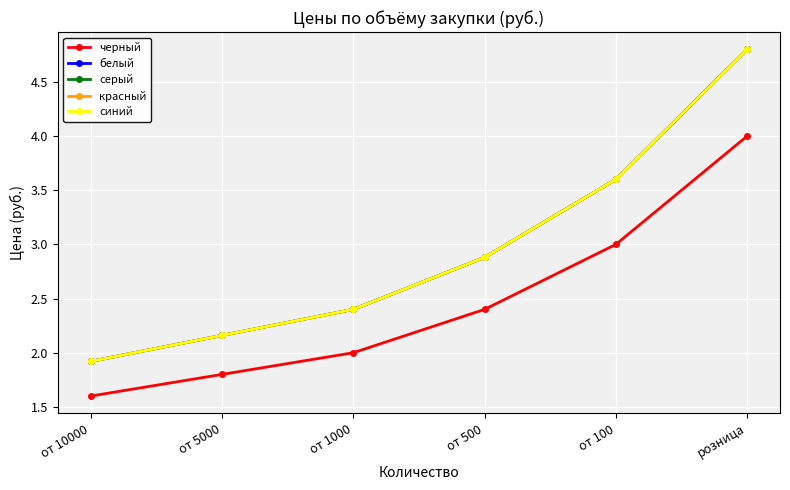

Does the chart have visible grid lines?

Yes